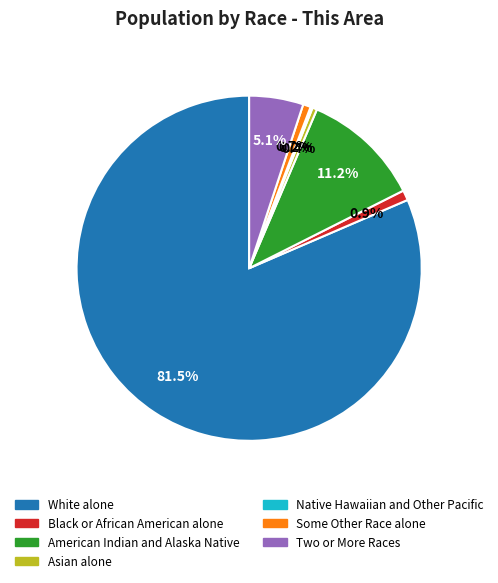

Is there any slice that represents more than half of the pie?

Yes